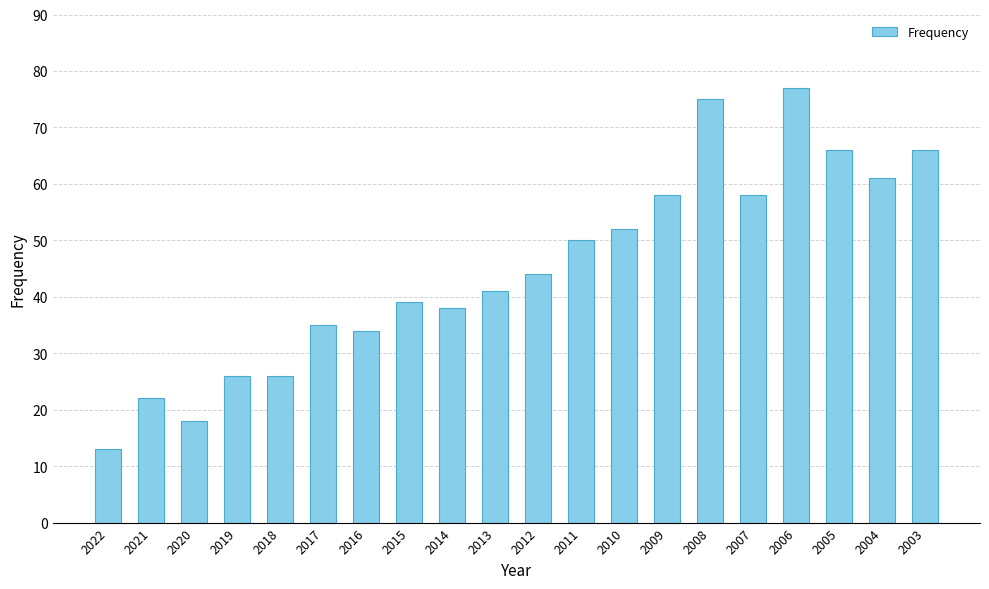

What is the value of the 11th bar from the left?

44